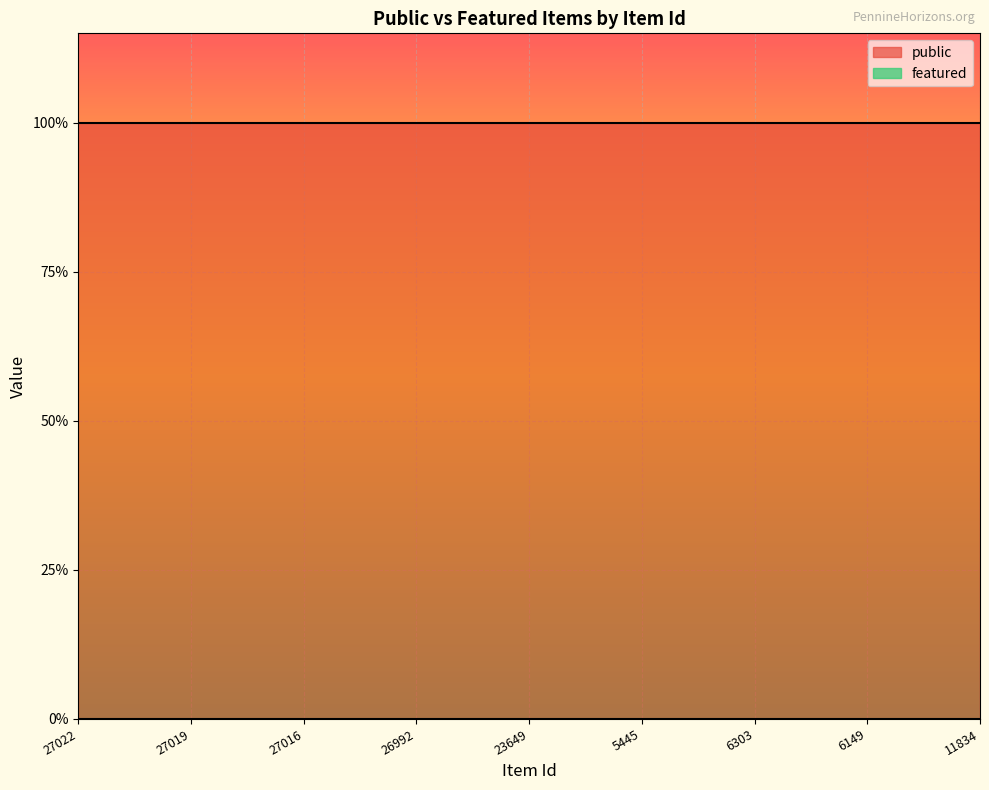

True or false: public and featured intersect in this chart.

False